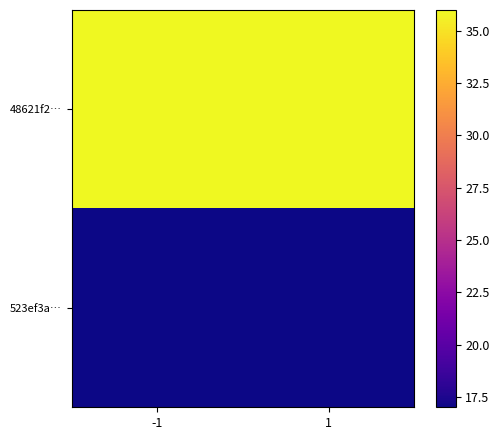

Which series changed the most between -1 and 1?

48621f2…